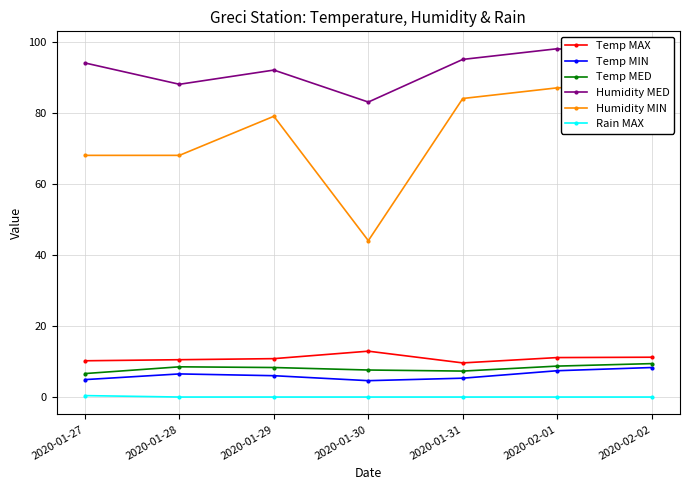

At which category is the sum across all series the highest?

2020-02-02